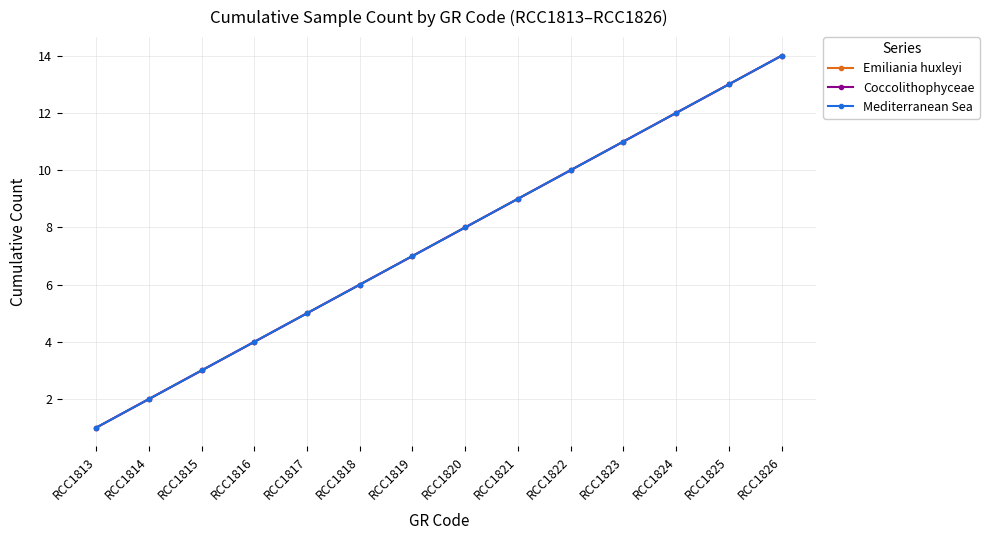

Reading left to right, transcribe all the data shown in this chart.

Emiliania huxleyi: 1	2	3	4	5	6	7	8	9	10	11	12	13	14
Coccolithophyceae: 1	2	3	4	5	6	7	8	9	10	11	12	13	14
Mediterranean Sea: 1	2	3	4	5	6	7	8	9	10	11	12	13	14